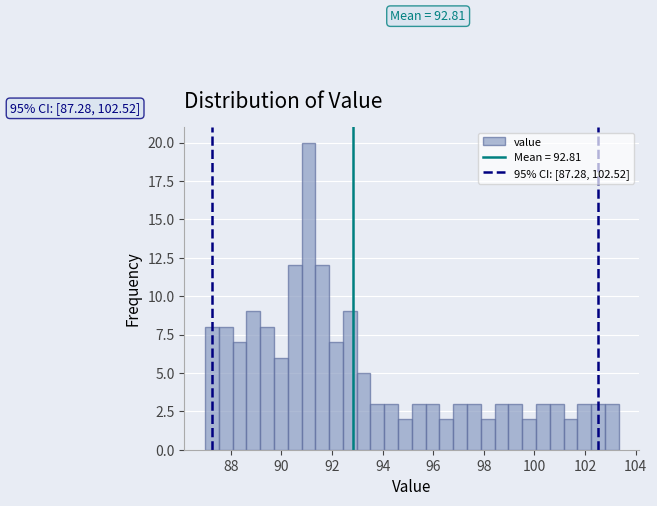

Around what value on the x-axis is the tallest bar? Give the approximate position of its centre, as read against the axis.

91.0